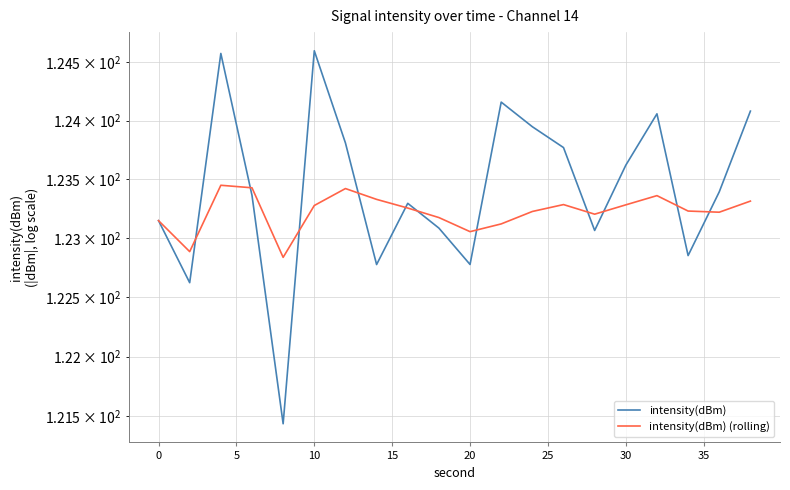

The value of intensity(dBm) at 13 is 66.6. True or false?

False